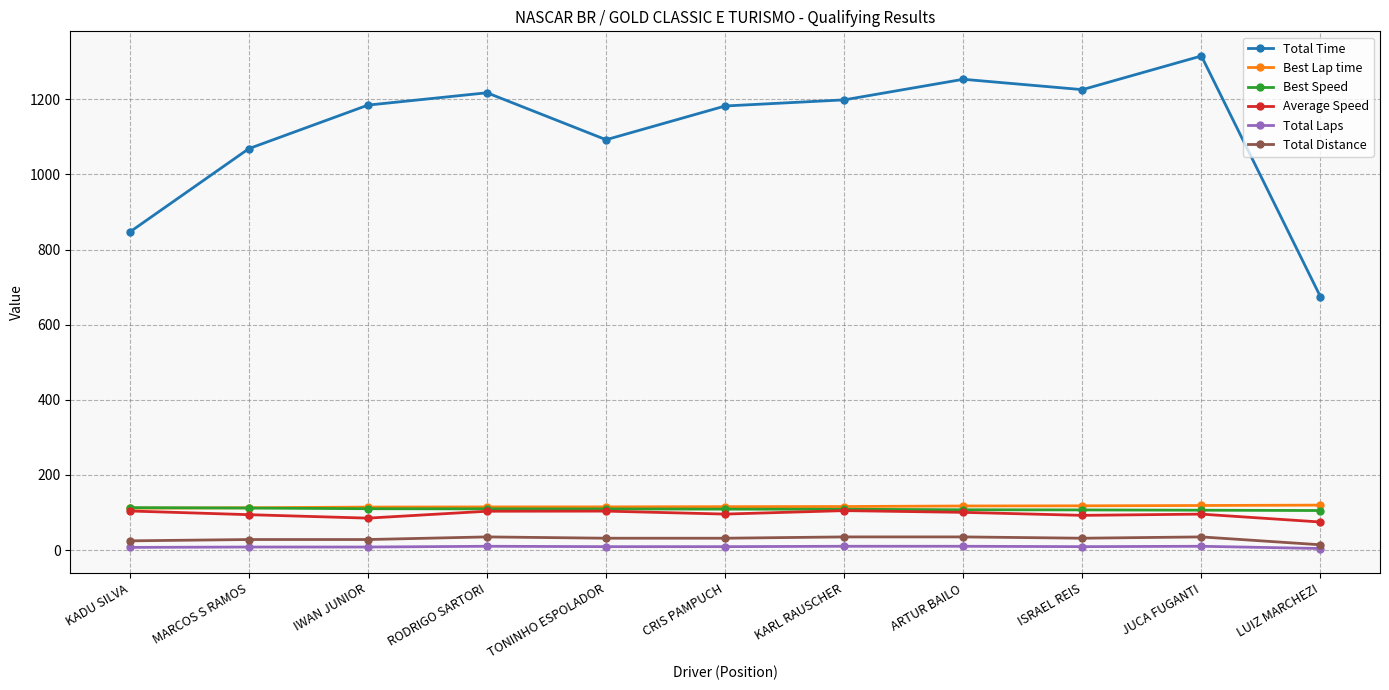

Which series has the widest spread of values?

Total Time